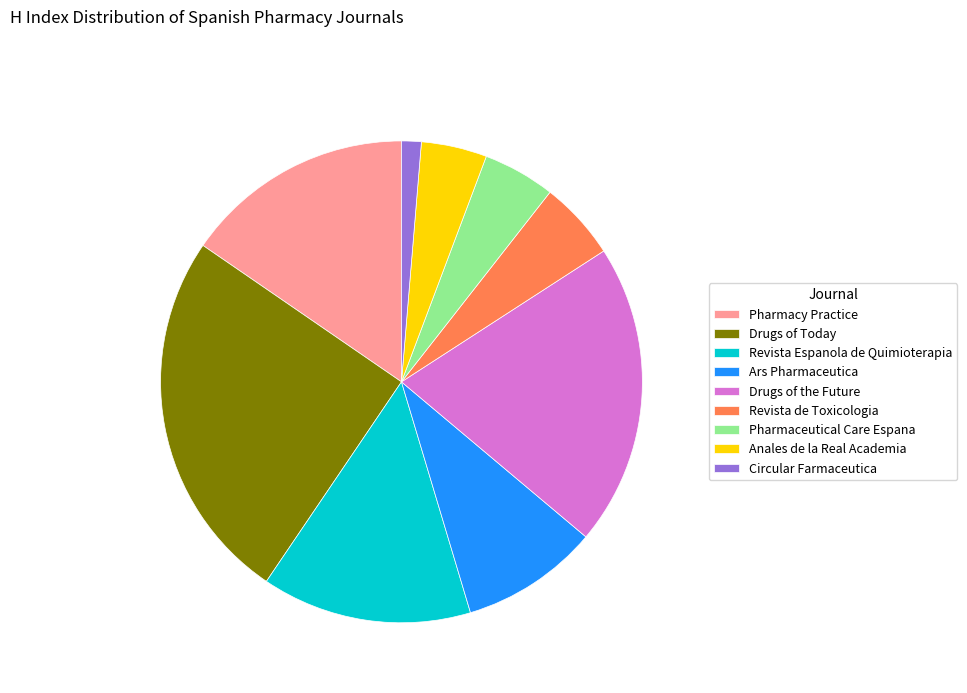

Does Revista de Toxicologia account for over 50% of the chart?

No